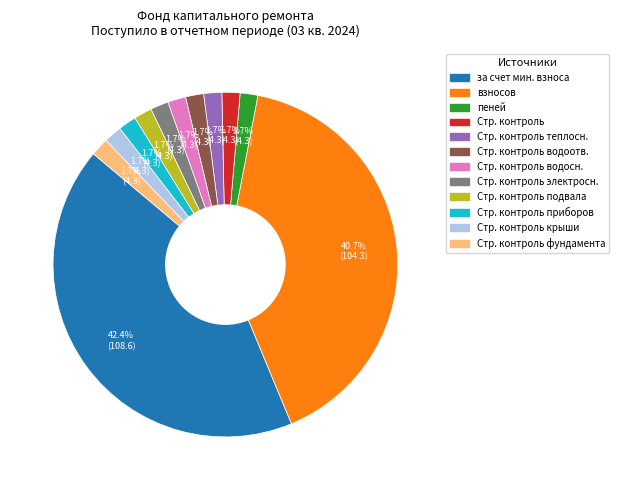

Does any single category account for the majority?

No